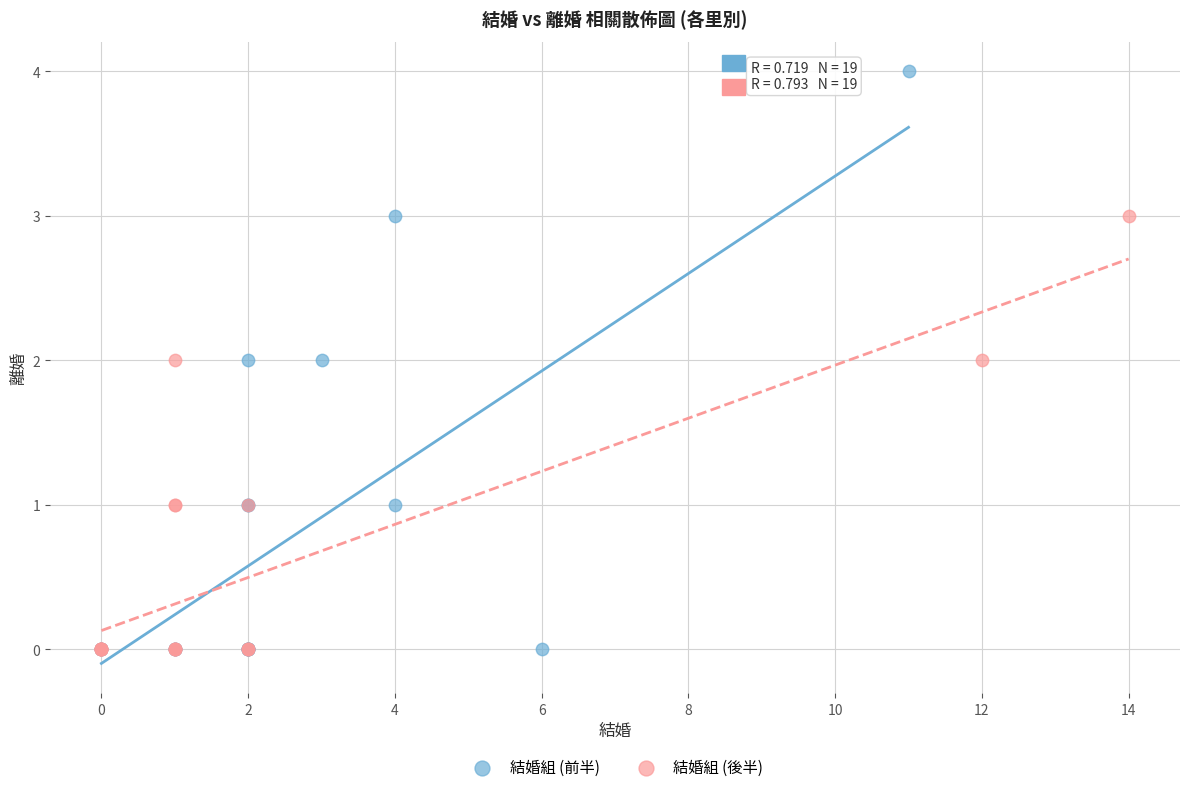

Which series has the largest Y range (max minus min)?

結婚組 (前半)